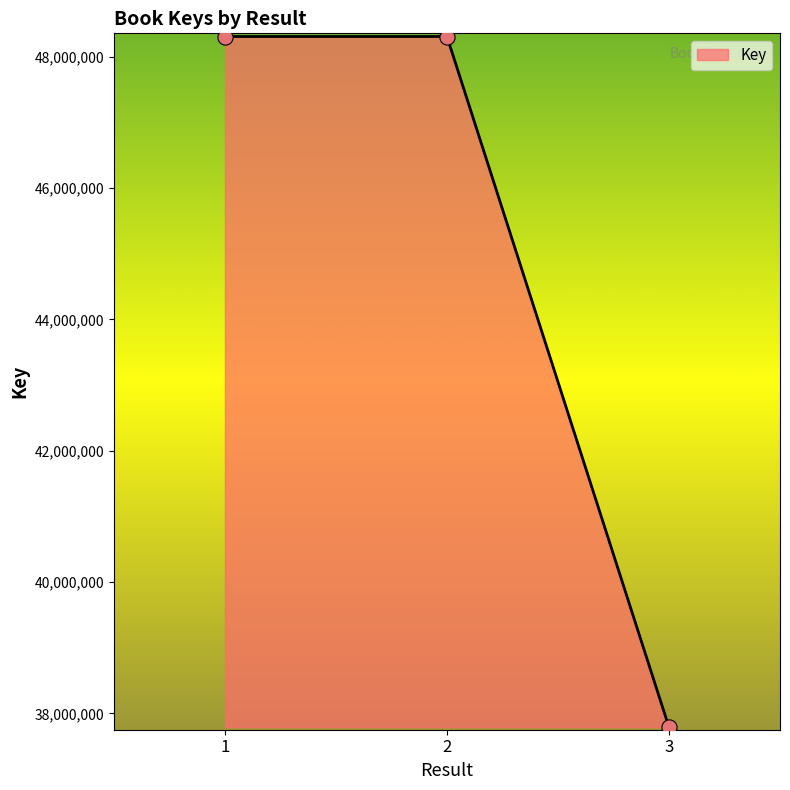

What is the ratio of the value at 1 to the value at 2?

1.0